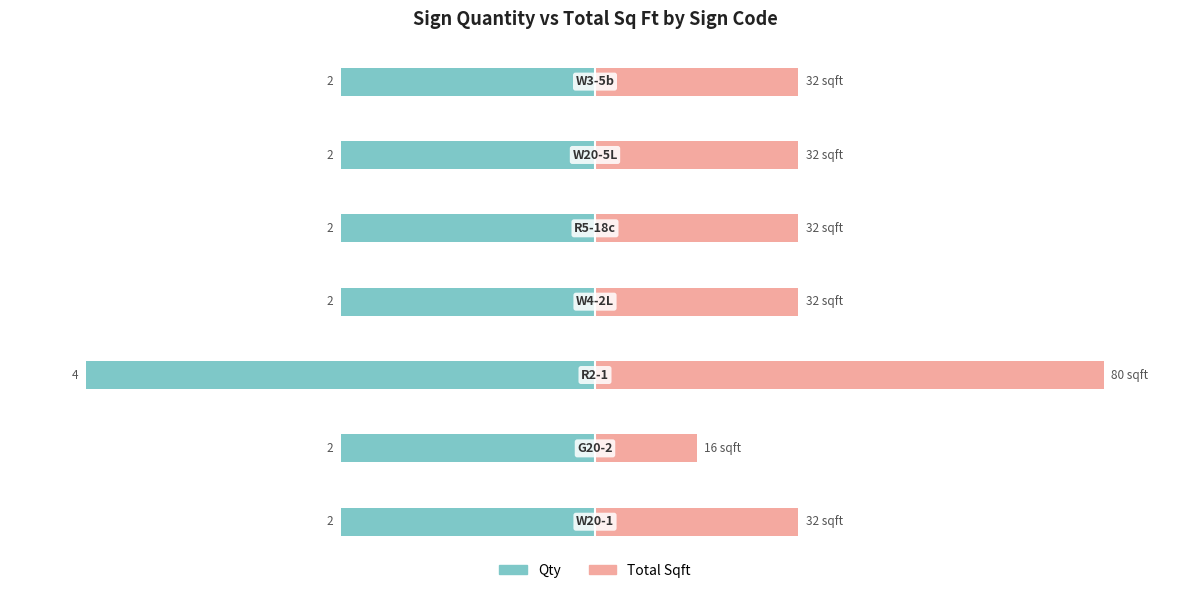

How many bars are there in total?

14